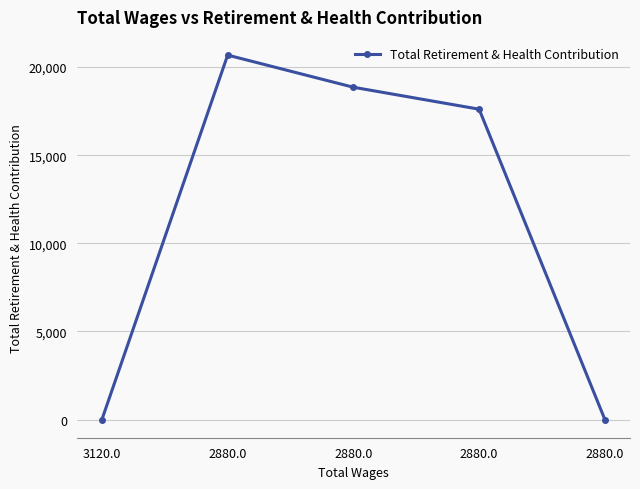

At which category does the chart reach its minimum across all series?

3120.0